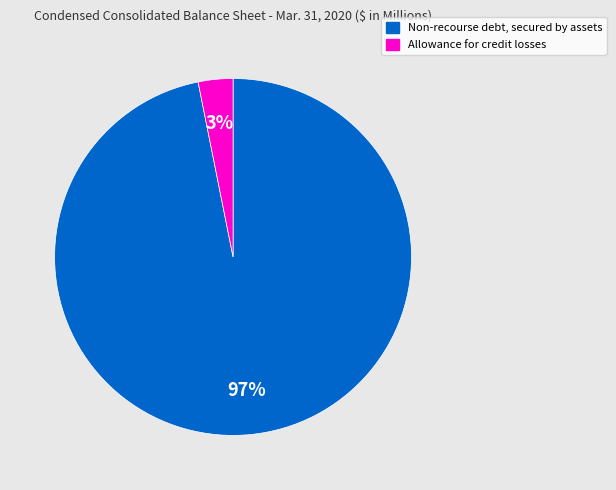

Which category has the smallest portion of the pie?

Allowance for credit losses